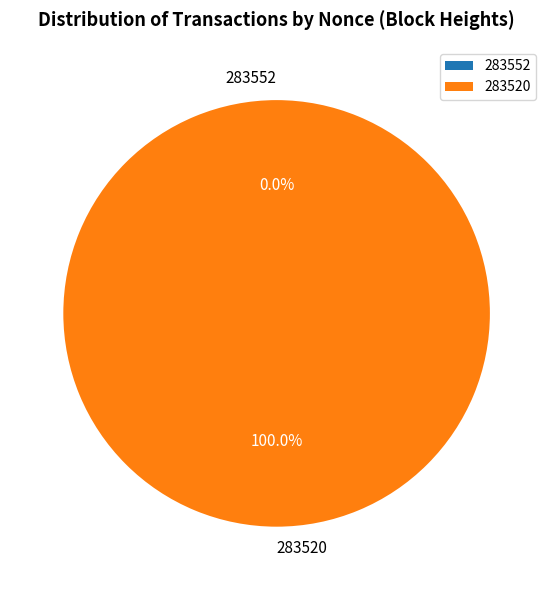

Is it true that 283520 is 100% of the pie?

True